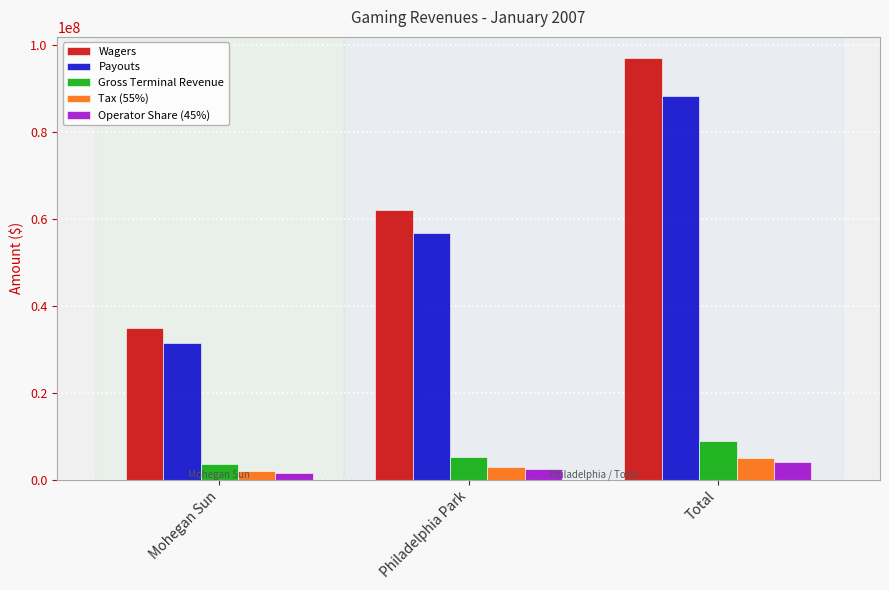

Reading left to right, extract all data points from this chart.

Wagers: 34889453.2	62127659.8	97017112.9
Payouts: 31372205.9	56814834.2	88187040.1
Gross Terminal Revenue: 3517247.2	5312825.6	8830072.8
Tax (55%): 1934485.9	2922054.1	4856540.1
Operator Share (45%): 1582761.2	2390771.5	3973532.8